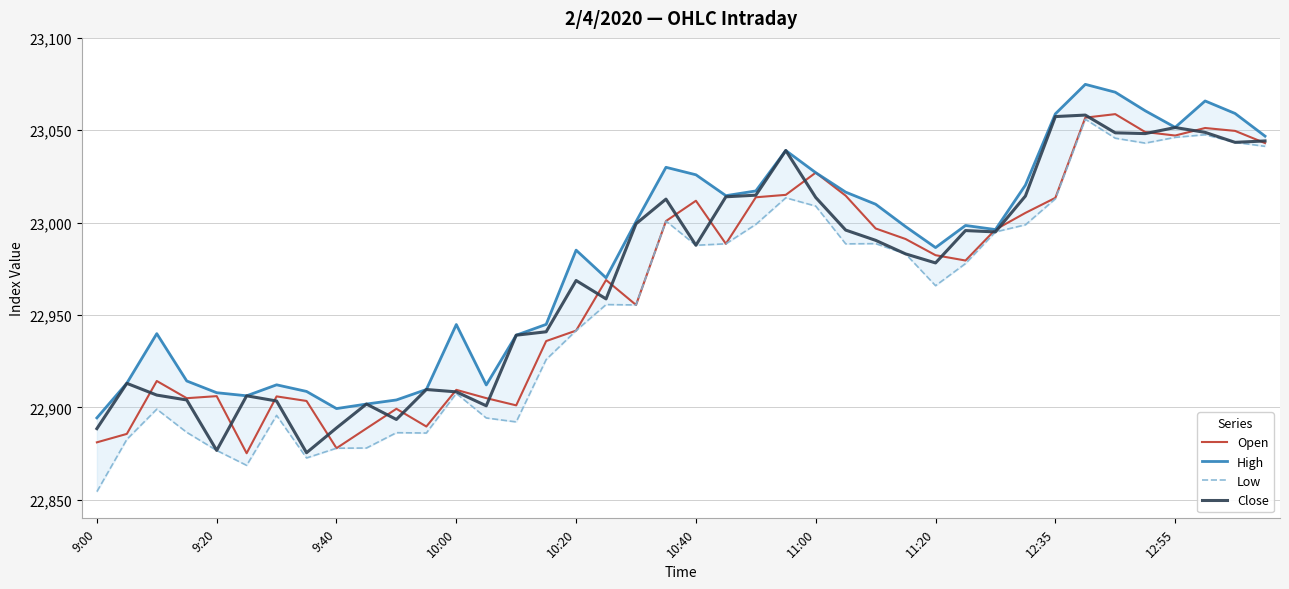

What is the minimum value for Open?

22875.2